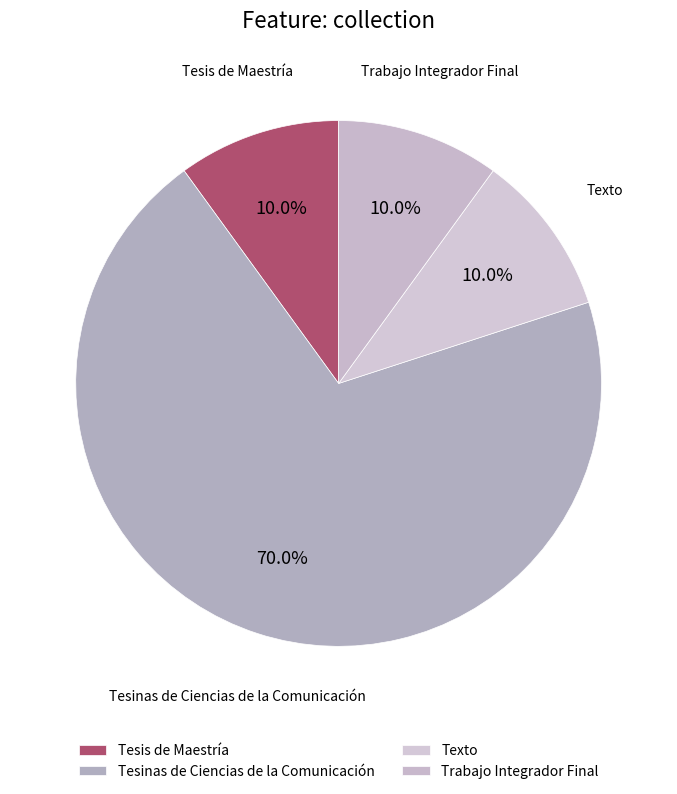

To the nearest percent, what is the average slice percentage?

25%